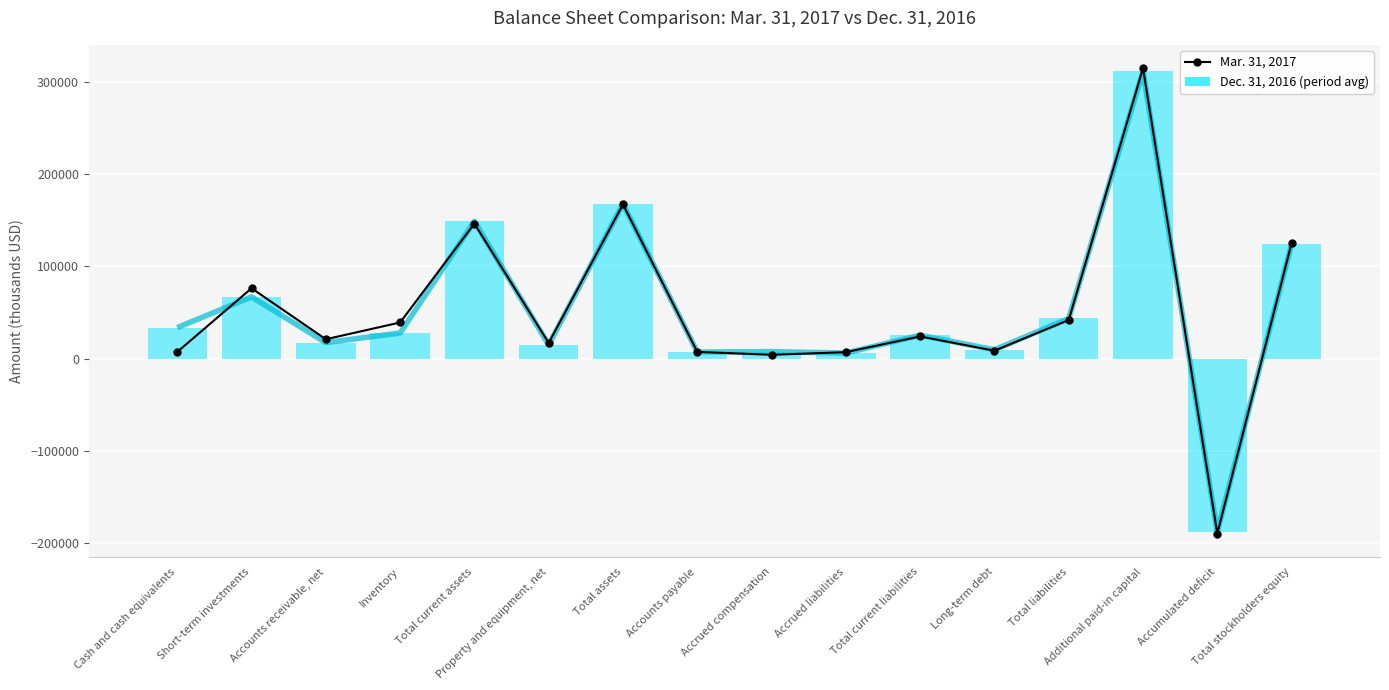

True or false: Dec. 31, 2016 (half-period avg style) has more than 0 points higher than both neighbors.

True